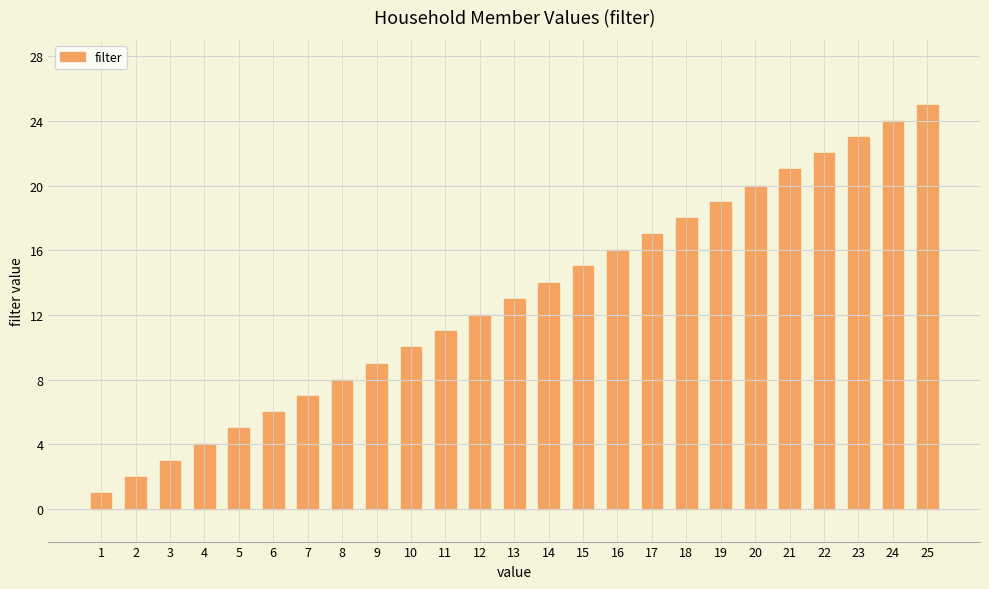

What is the change in value from 12 to 20?

+8